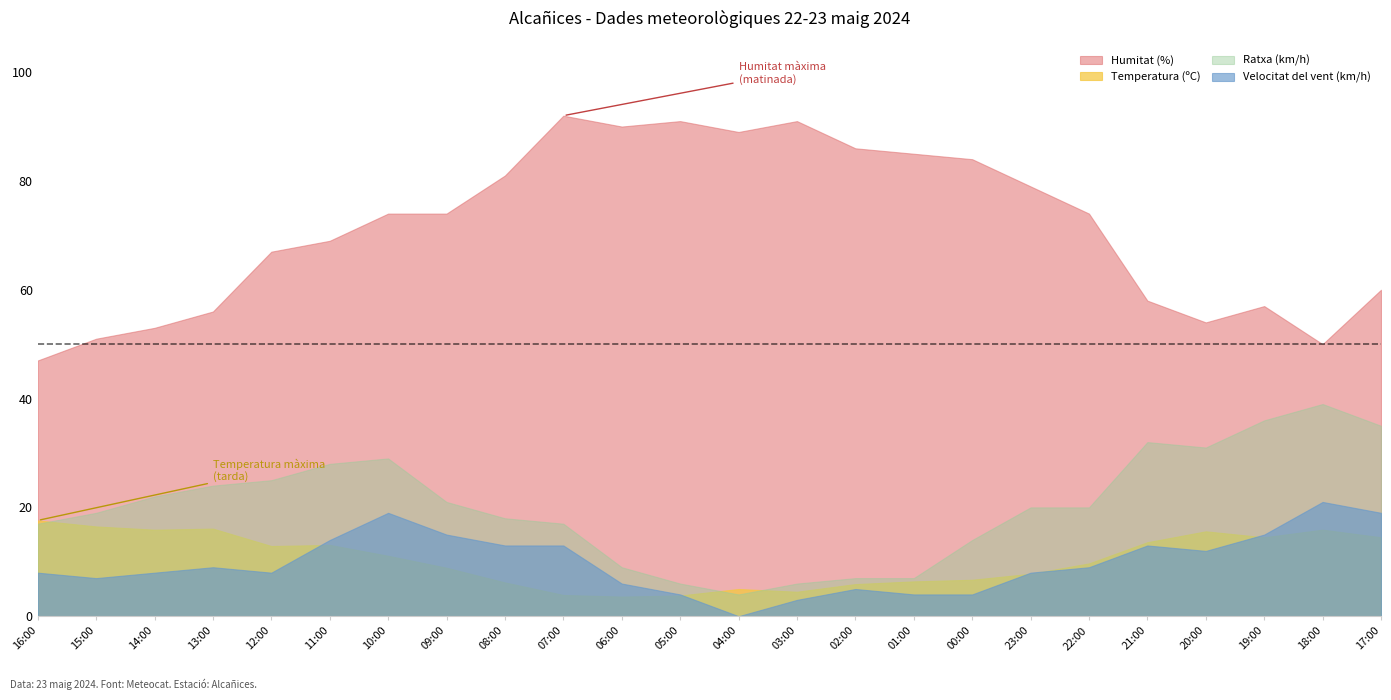

Is the value of Temperatura (ºC) at 00:00 greater than the value of Humitat (%) at 12:00?

No